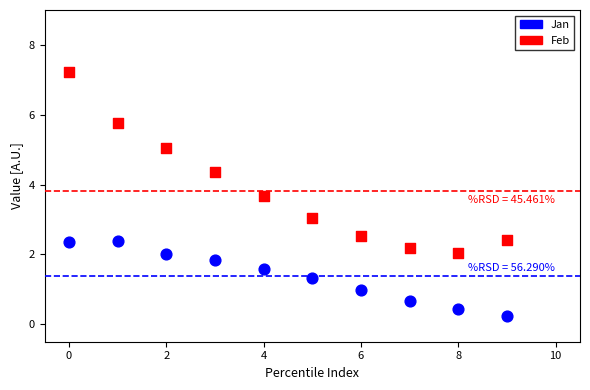

Across all data points, what is the range of Y values (max minus min)?

7.0